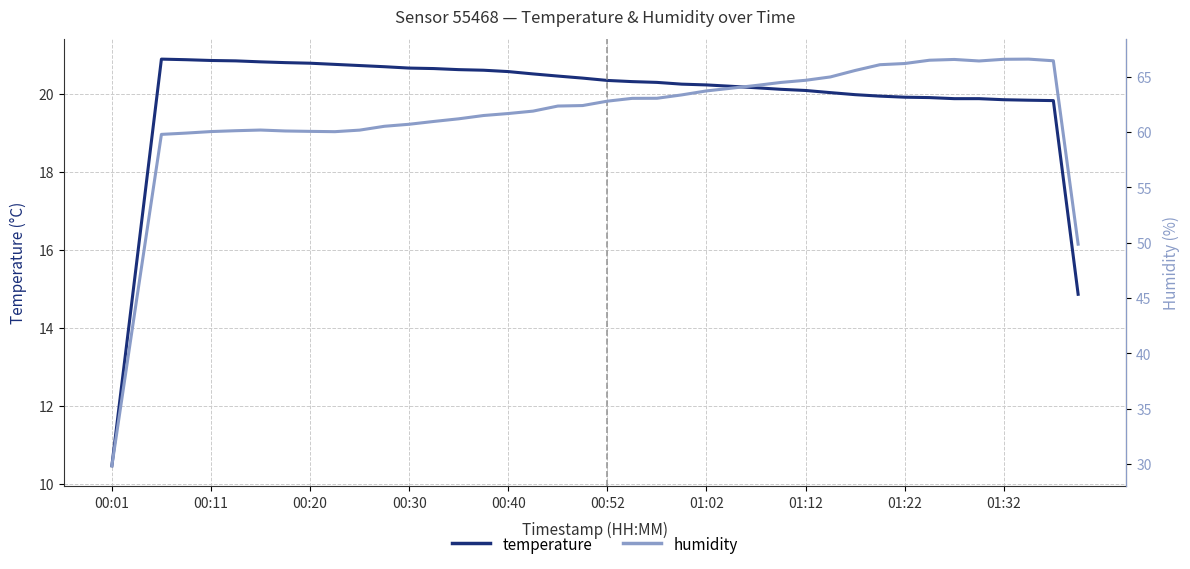

At which category does the chart reach its peak across all series?

37